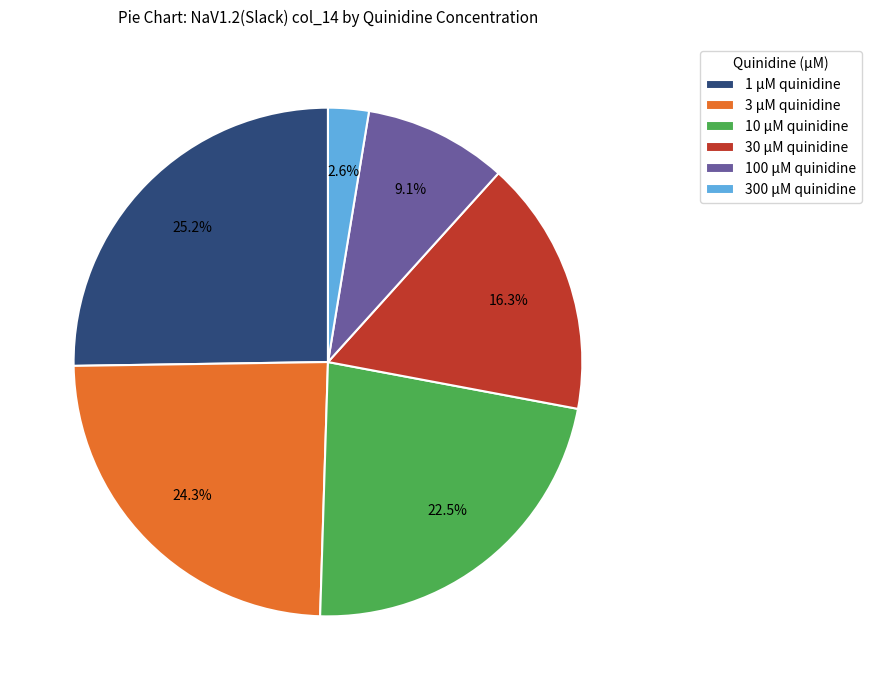

Which category has the biggest portion of the pie?

1 μM quinidine